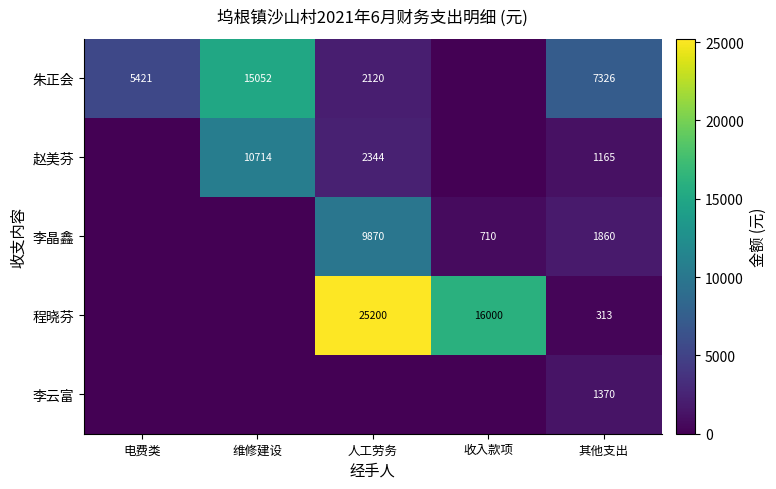

True or false: 程晓芬 has a value of 25200 at 人工劳务.

True